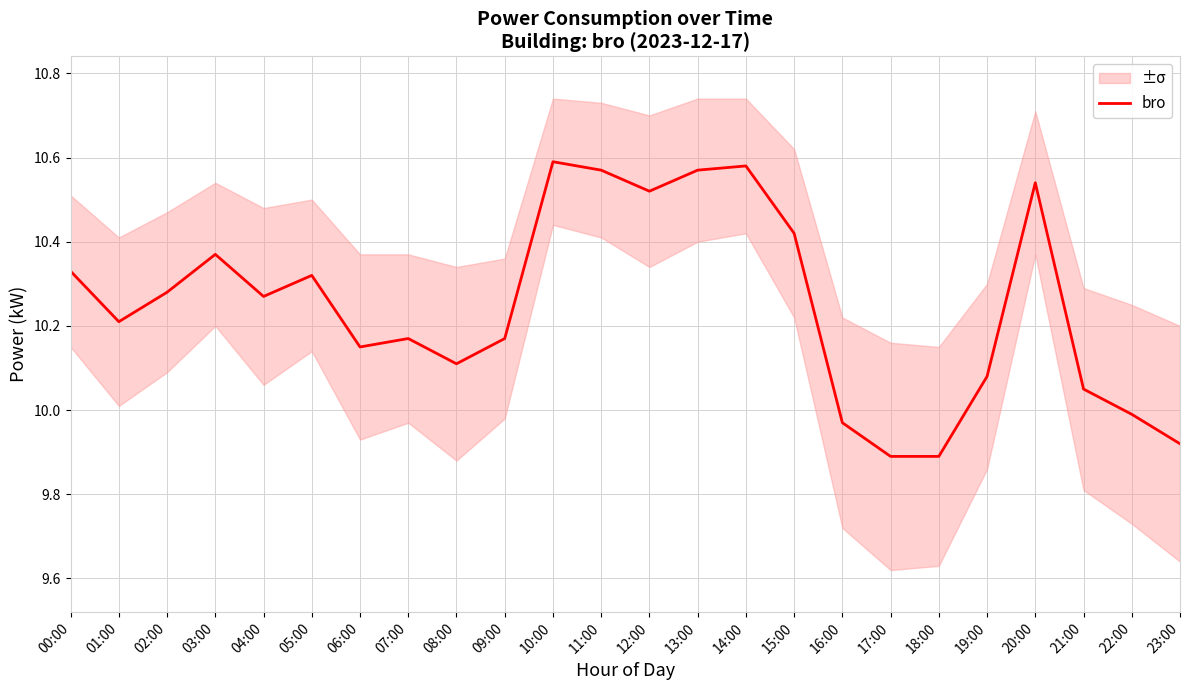

What is the label of the 11th point from the left?

10:00